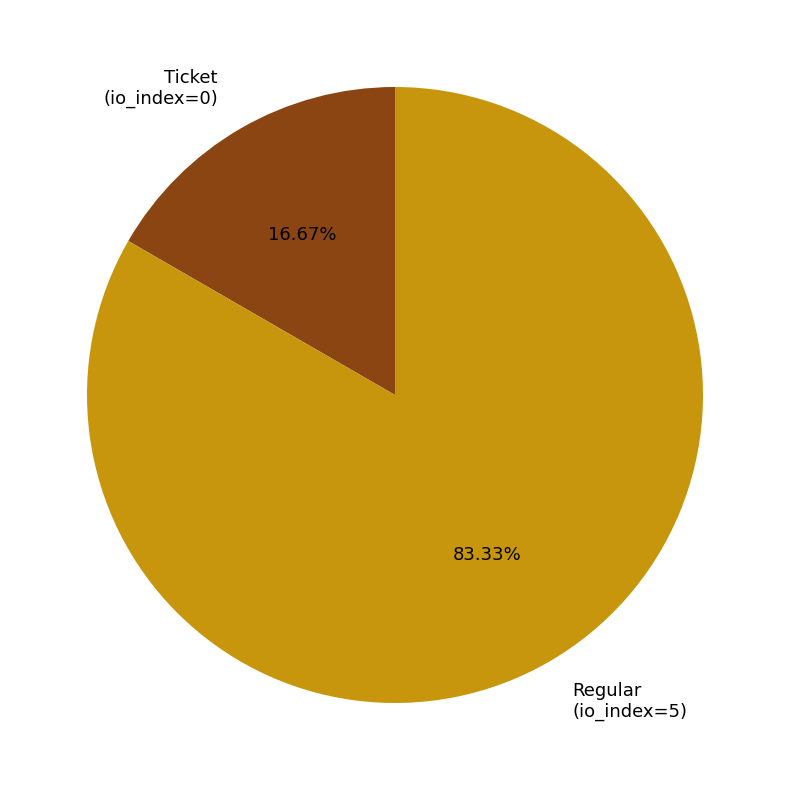

What is the smallest slice in the pie chart?

Ticket (io_index=0)